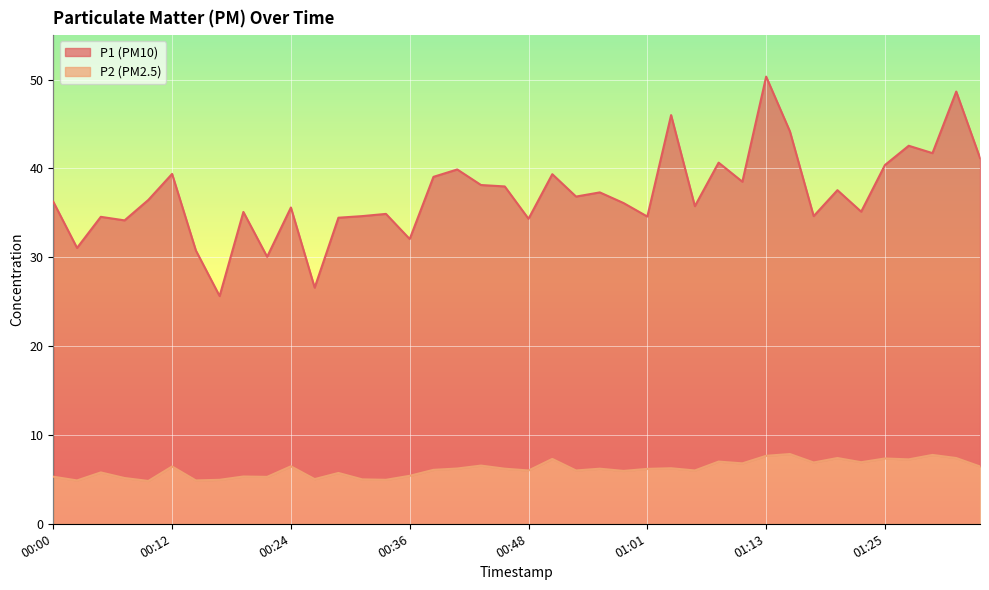

Rank the series at 00:22 from highest to lowest value.

P1, P2